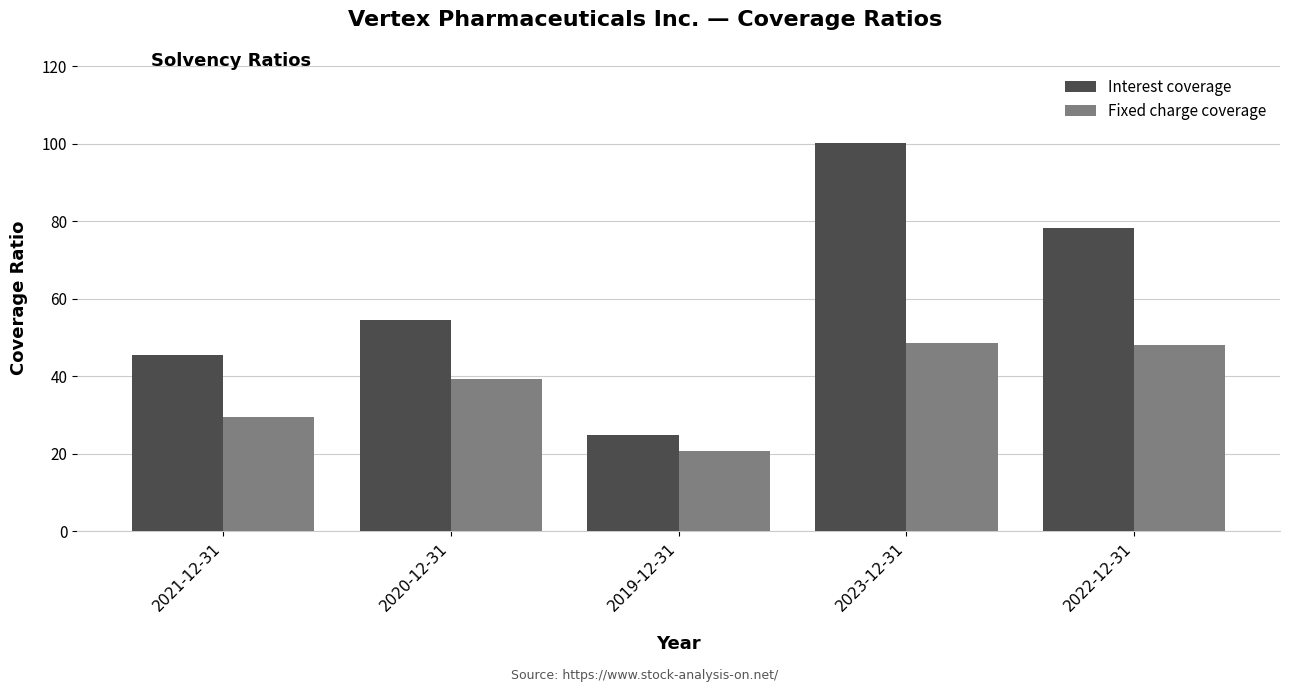

What is the label of the 3rd bar from the right?

2019-12-31